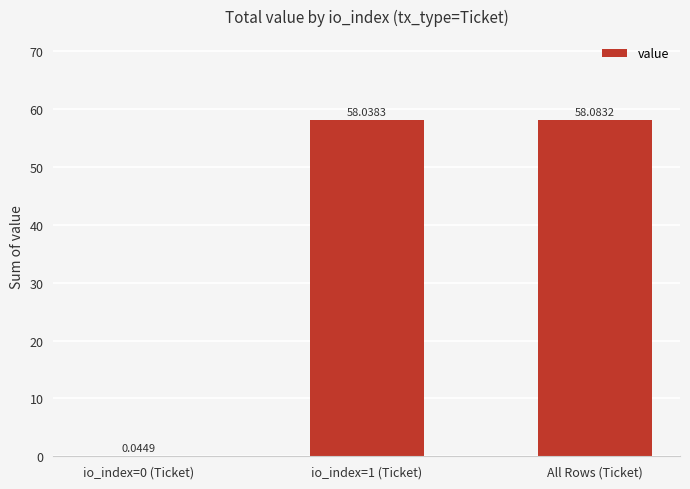

Between io_index=1 (Ticket) and All Rows (Ticket), which is larger?

All Rows (Ticket)